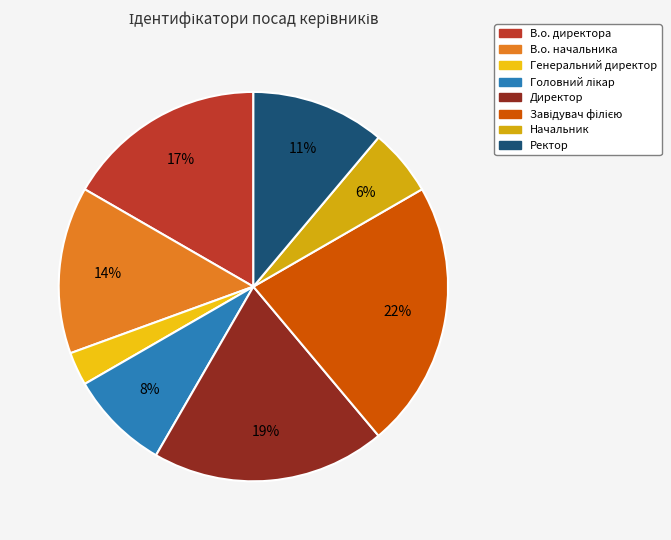

Rank the categories by value from highest to lowest.

Завідувач філією, Директор, В.о. директора, В.о. начальника, Ректор, Головний лікар, Начальник, Генеральний директор